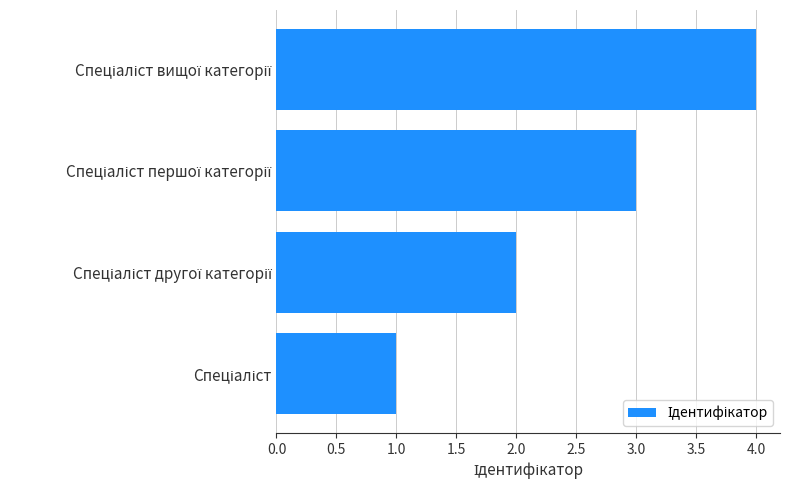

What is the maximum value shown in the chart?

4